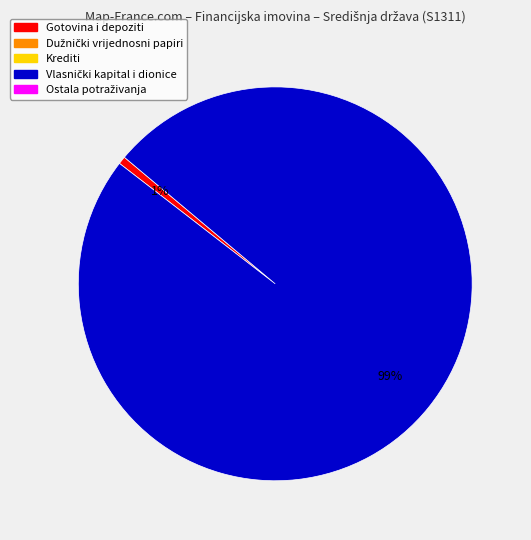

To the nearest percent, what is the average slice percentage?

50%